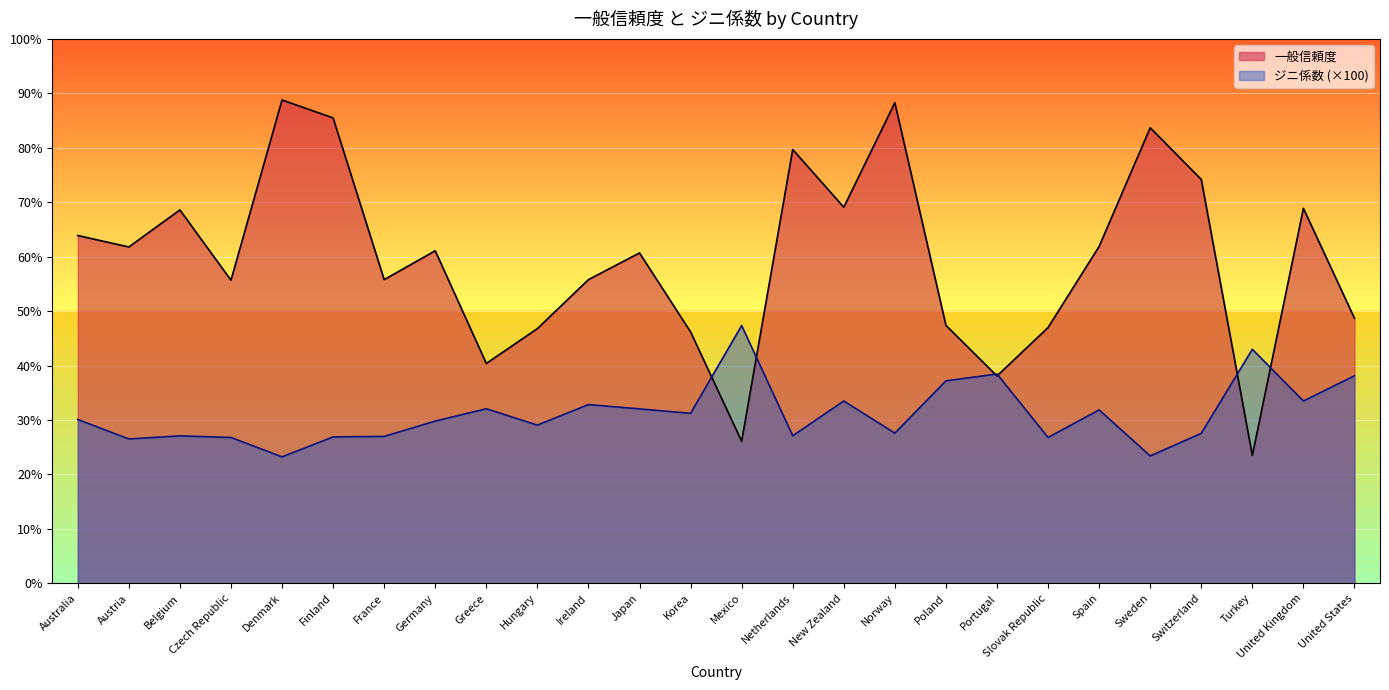

At which category does 一般信頼度 reach its first local valley?

Austria